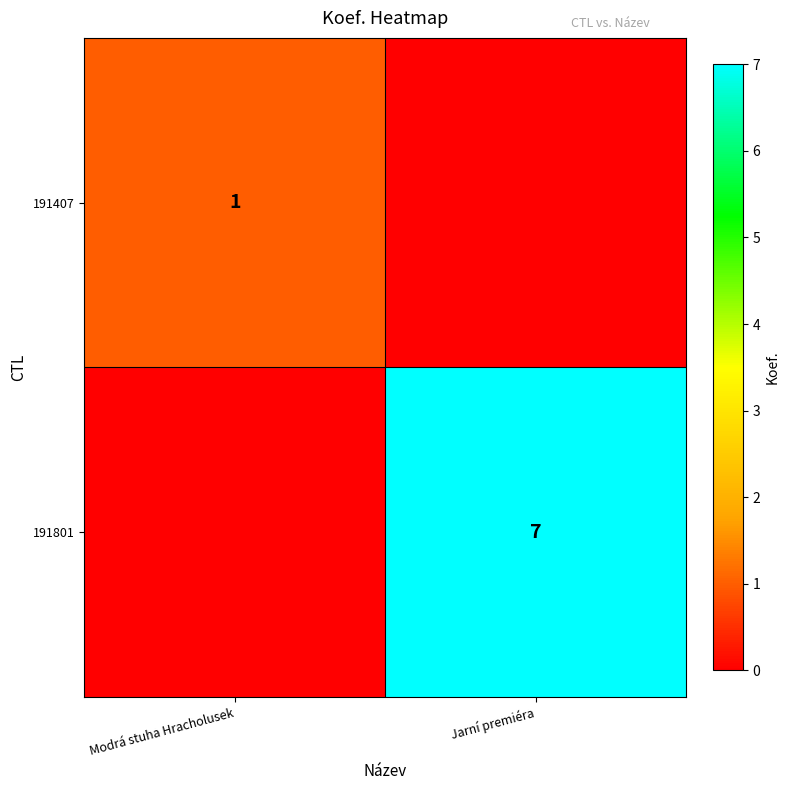

Is the value of 191801 at Jarní premiéra greater than the value of 191407 at Modrá stuha Hracholusek?

Yes